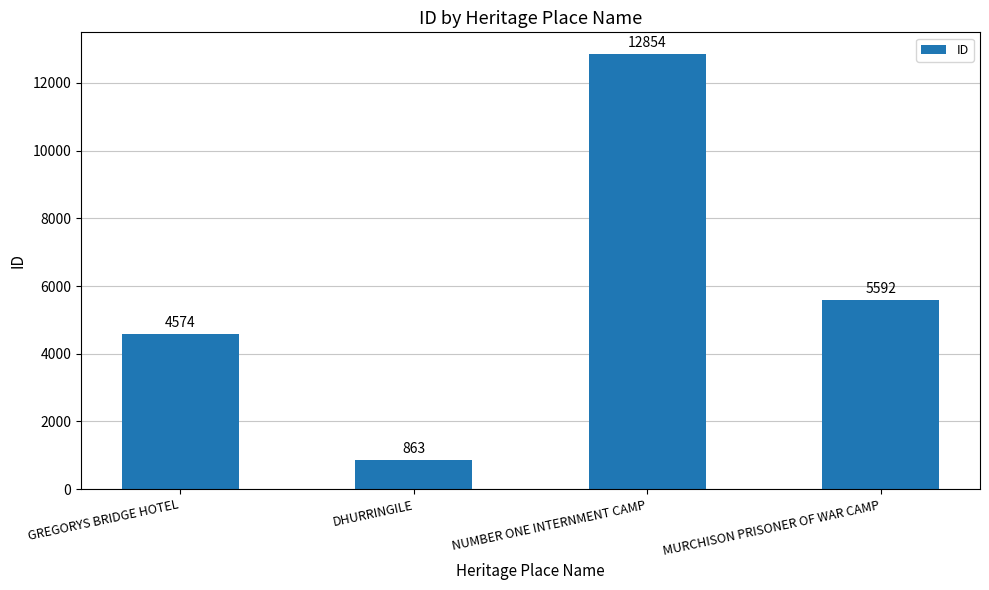

At which category does the chart reach its peak across all series?

NUMBER ONE INTERNMENT CAMP